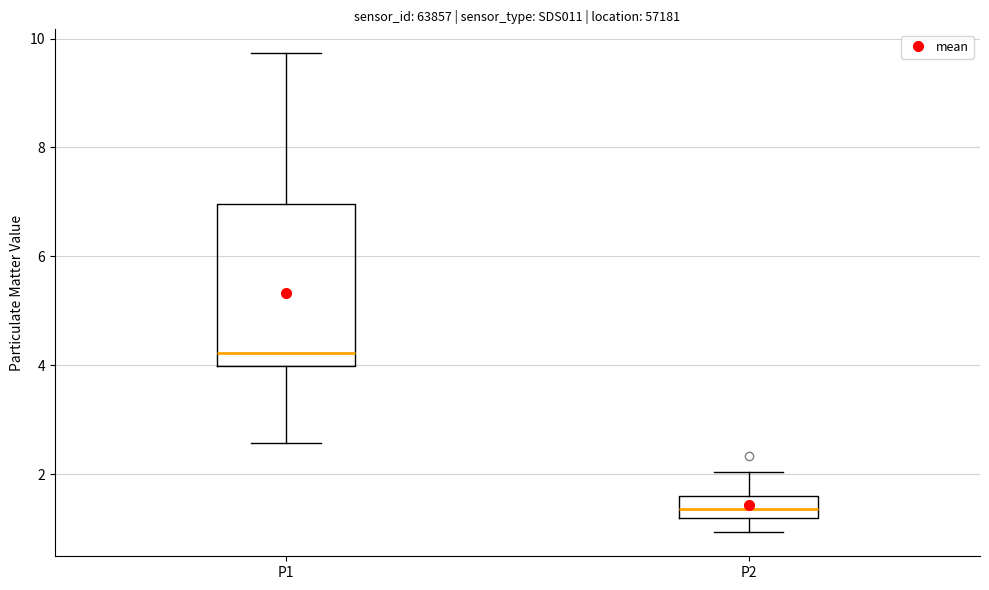

Reading left to right, read every box against the y-axis: the position of its median line, the range the box covers, and the ends of its whiskers. The values are not printed on the chart, so give them approximately, as read against the axis.

P1: median 4.2, box 4.0 to 7.0, whiskers 2.6 to 9.8
P2: median 1.4, box 1.2 to 1.6, whiskers 1.0 to 2.0